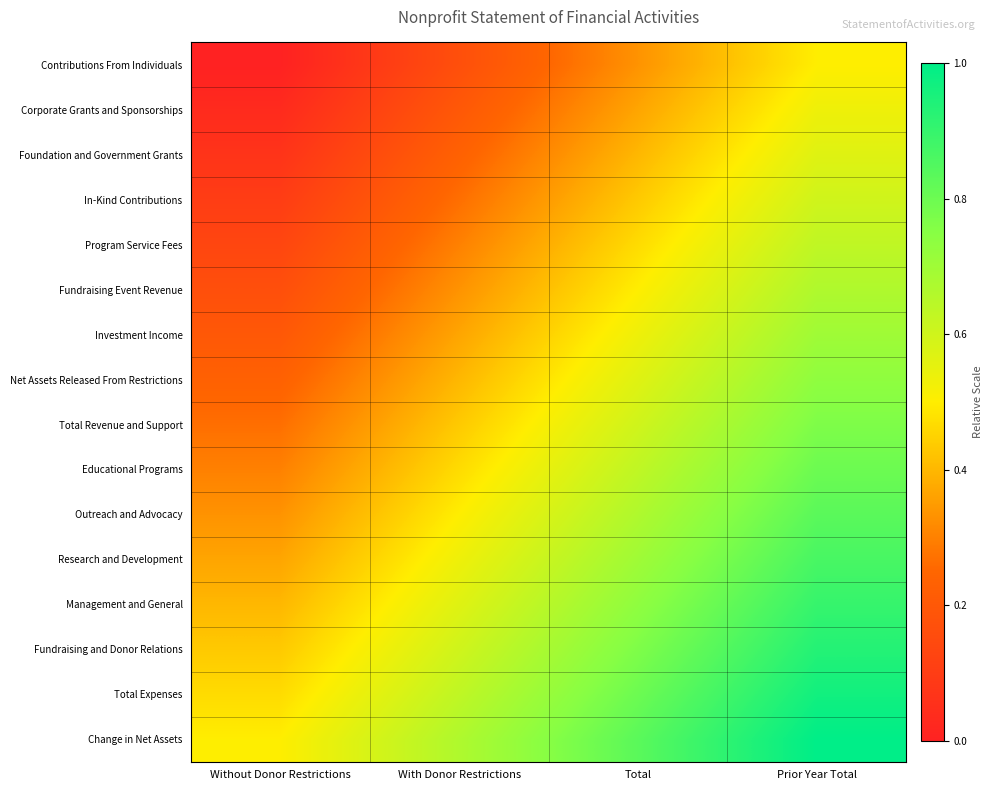

What is the spread (max minus min) of values at Total?

0.5